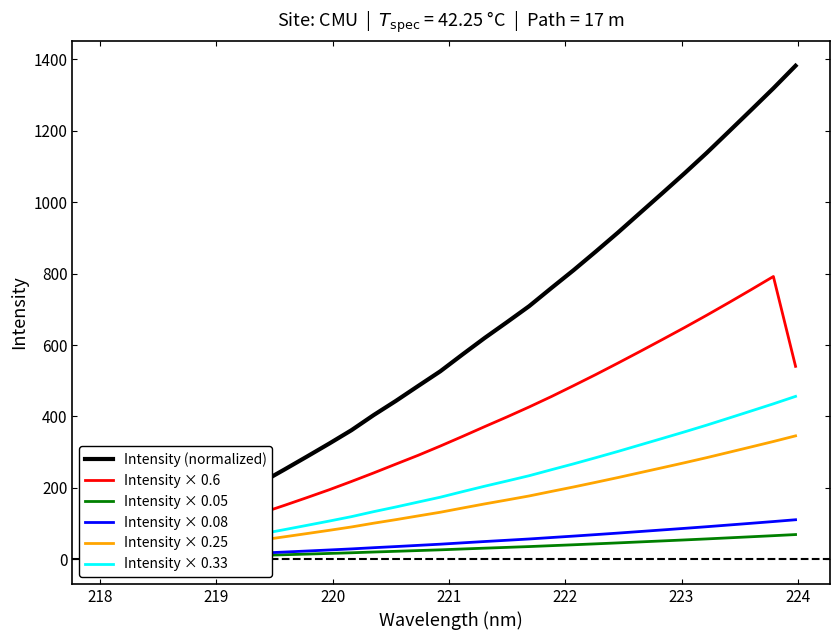

Reading left to right, what are all the values shown in this chart?

Intensity (normalized): 0.0	27.8	56.5	87.5	117.5	149.0	183.6	216.6	251.8	287.7	324.0	361.5	403.8	443.5	485.2	526.5	573.7	620.0	664.1	709.0	759.8	809.8	862.0	915.3	970.5	1025.7	1081.4	1138.6	1198.5	1258.6	1319.3	1382.4
Intensity × 0.6: 5.6	16.9	34.4	52.3	70.8	90.0	109.8	130.4	151.2	172.7	194.6	217.8	241.8	266.5	291.1	317.1	344.1	371.6	398.6	426.6	455.7	486.3	517.4	549.6	582.3	615.5	649.1	683.7	719.1	755.3	792.1	540.3
Intensity × 0.05: 0.0	1.4	2.8	4.4	5.9	7.5	9.2	10.8	12.6	14.4	16.2	18.1	20.2	22.2	24.3	26.3	28.7	31.0	33.2	35.4	38.0	40.5	43.1	45.8	48.5	51.3	54.1	56.9	59.9	62.9	66.0	69.1
Intensity × 0.08: 0.0	2.2	4.5	7.0	9.4	11.9	14.7	17.3	20.1	23.0	25.9	28.9	32.3	35.5	38.8	42.1	45.9	49.6	53.1	56.7	60.8	64.8	69.0	73.2	77.6	82.1	86.5	91.1	95.9	100.7	105.5	110.6
Intensity × 0.25: 0.0	6.9	14.1	21.9	29.4	37.3	45.9	54.1	62.9	71.9	81.0	90.4	101.0	110.9	121.3	131.6	143.4	155.0	166.0	177.2	189.9	202.4	215.5	228.8	242.6	256.4	270.3	284.7	299.6	314.7	329.8	345.6
Intensity × 0.33: 0.0	9.2	18.6	28.9	38.8	49.2	60.6	71.5	83.1	94.9	106.9	119.3	133.3	146.4	160.1	173.8	189.3	204.6	219.2	234.0	250.7	267.2	284.5	302.0	320.3	338.5	356.8	375.7	395.5	415.3	435.4	456.2